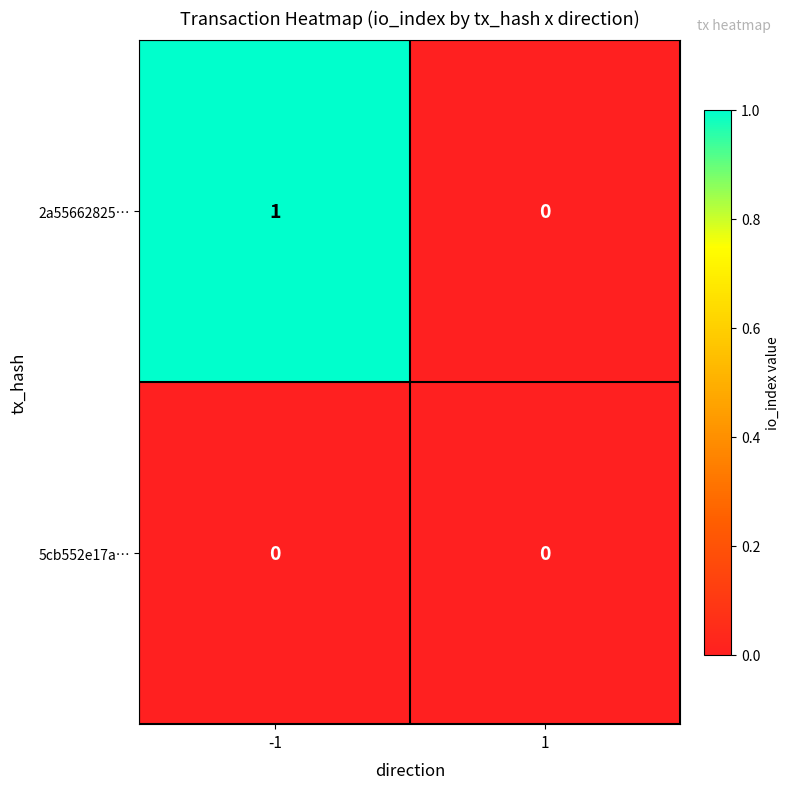

What is the total value across all series at -1?

1